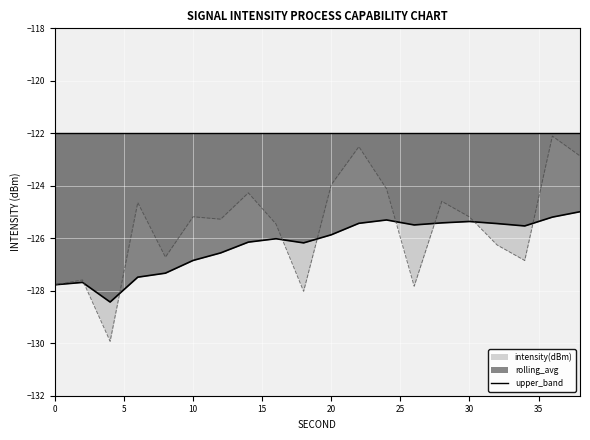

What is the spread (max minus min) of values at 22?

2.9